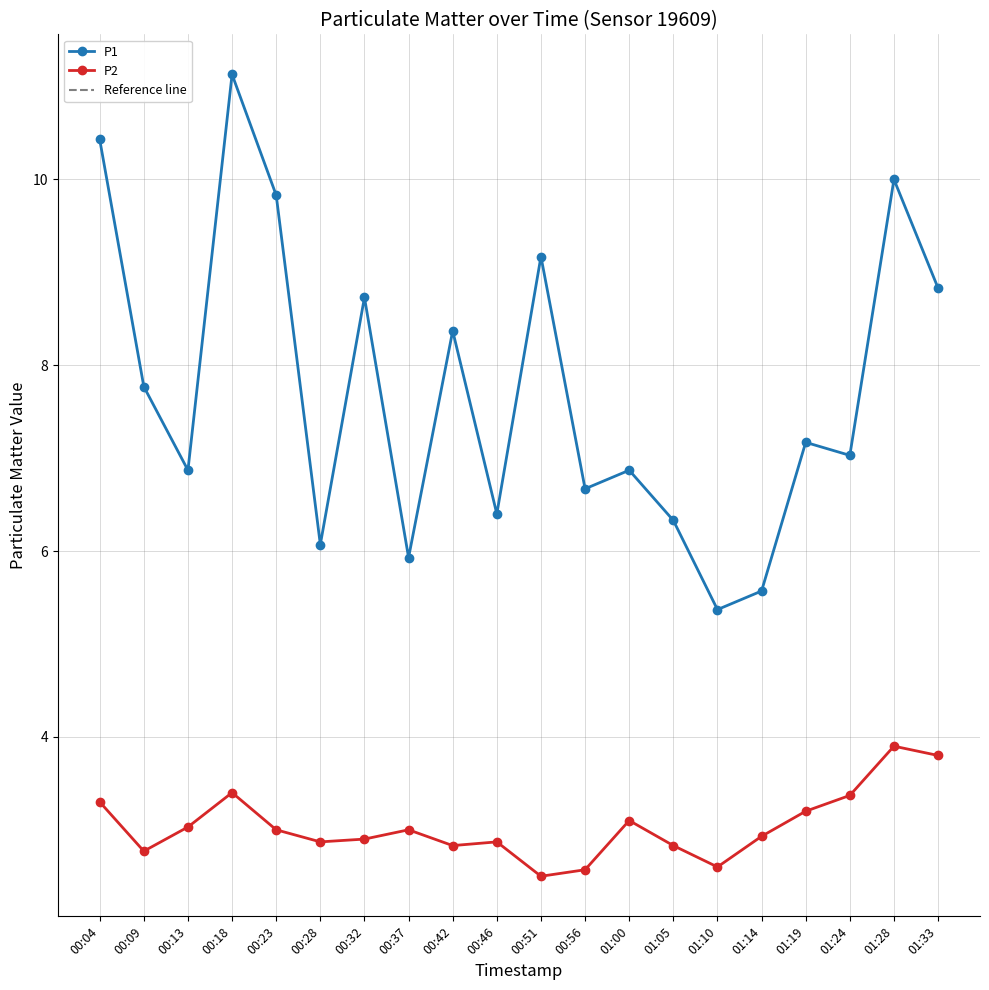

The value of P2 at 01:19 is 3.2. True or false?

True